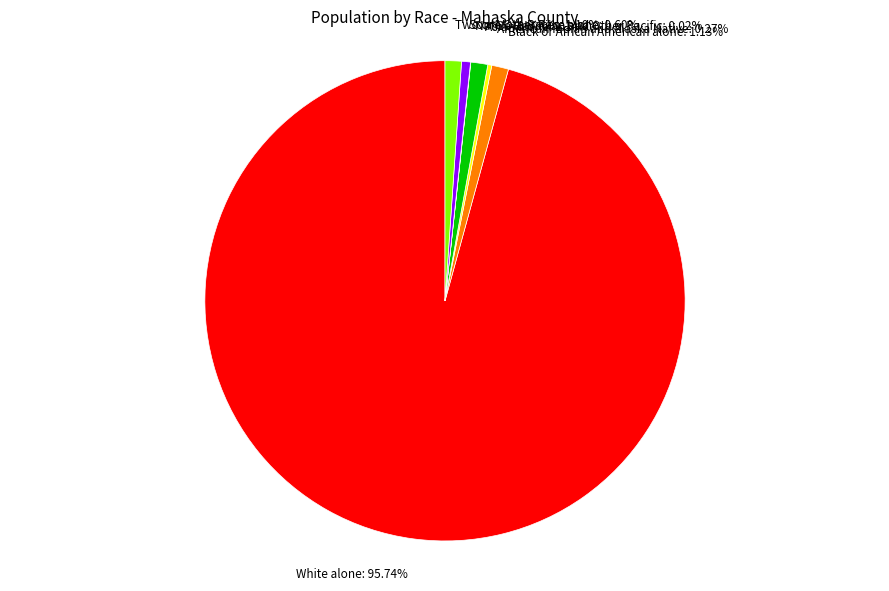

To the nearest percent, what is the difference between the largest and smallest slice percentages?

96%